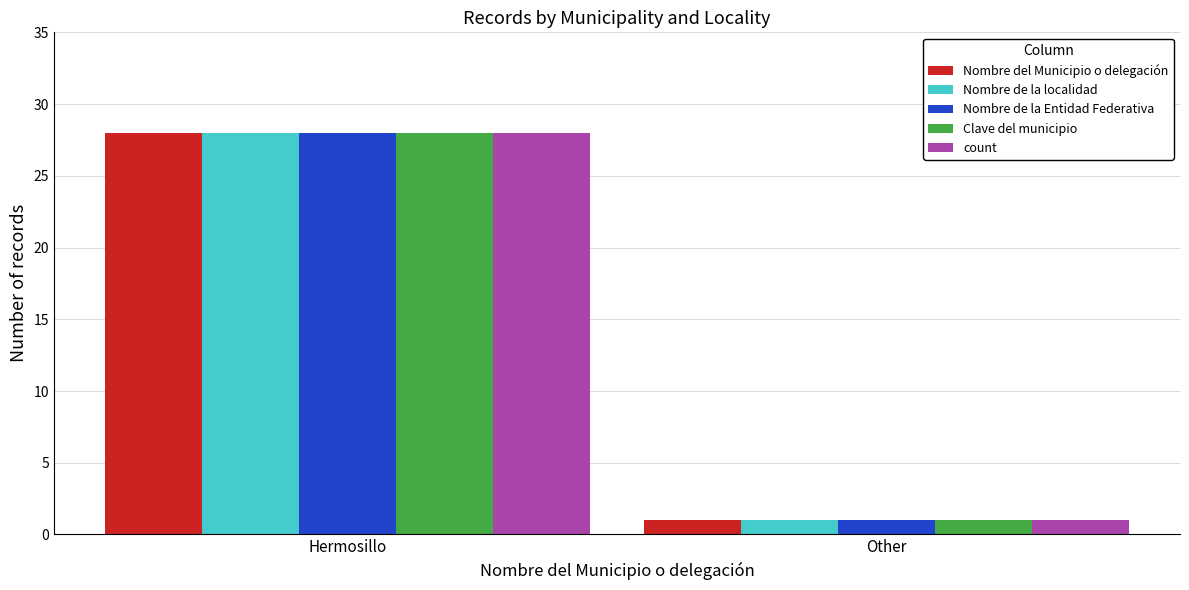

What are all the series names shown in the legend?

Nombre del Municipio o delegación, Nombre de la localidad, Nombre de la Entidad Federativa, Clave del municipio, count